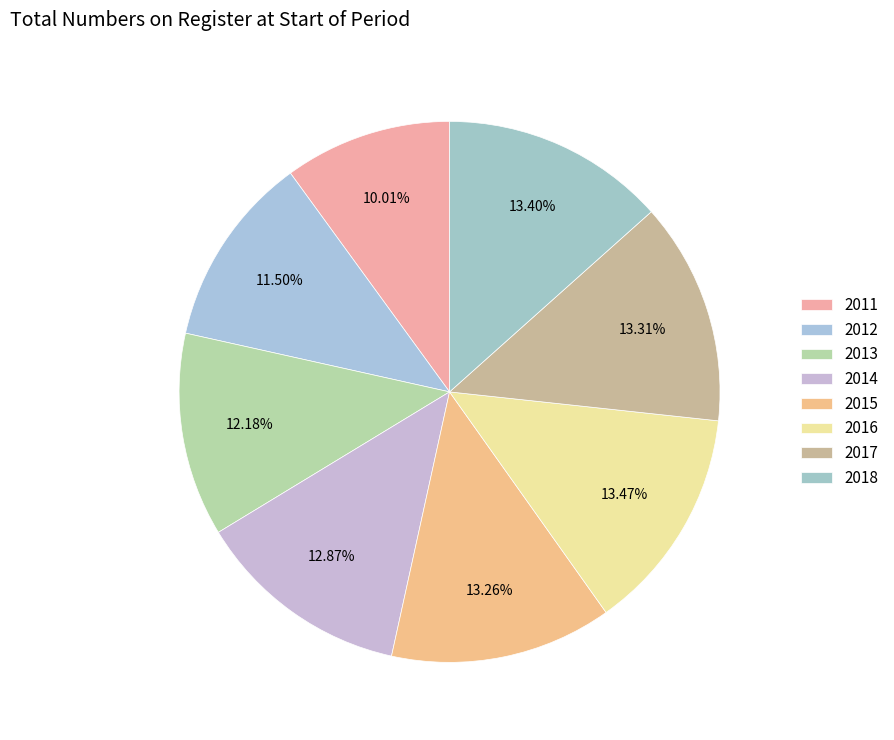

Count the number of slices in the pie.

8